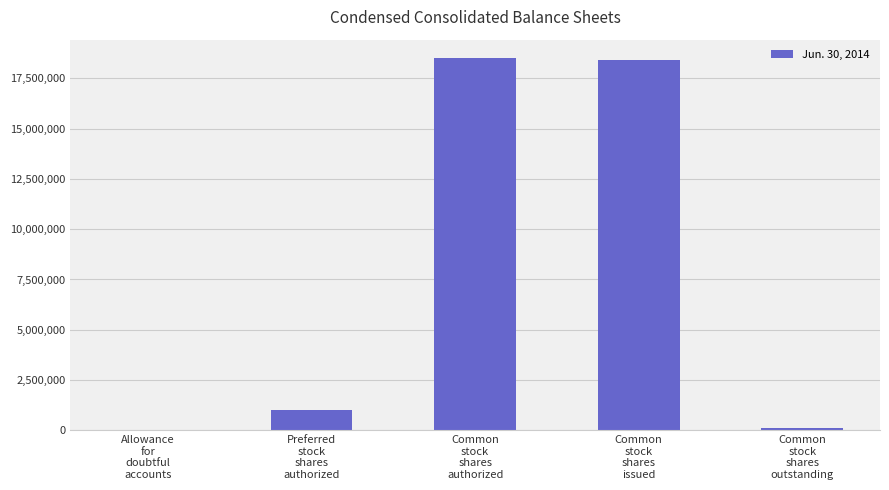

How many data points does each series have?

5